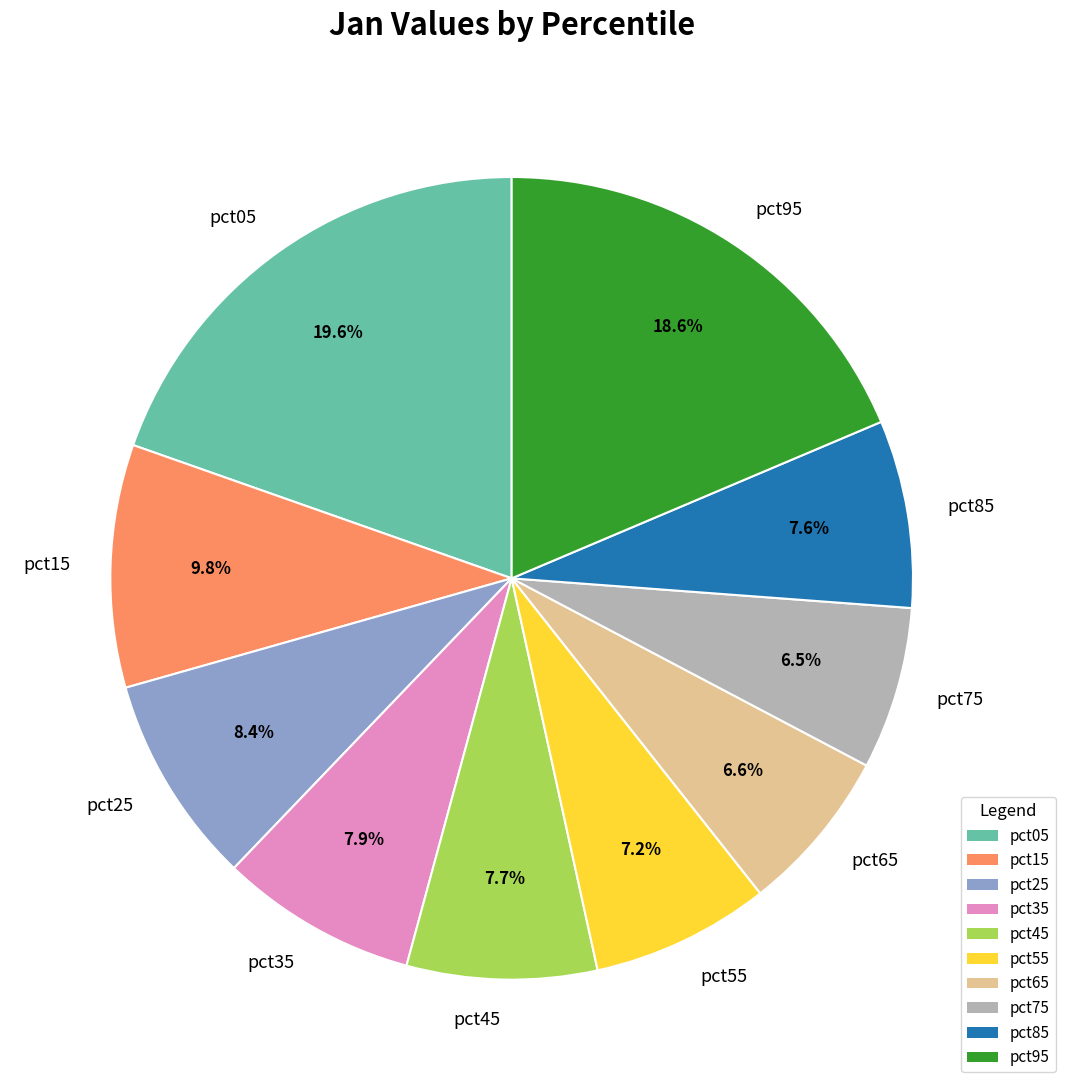

How many segments does this pie chart have?

10